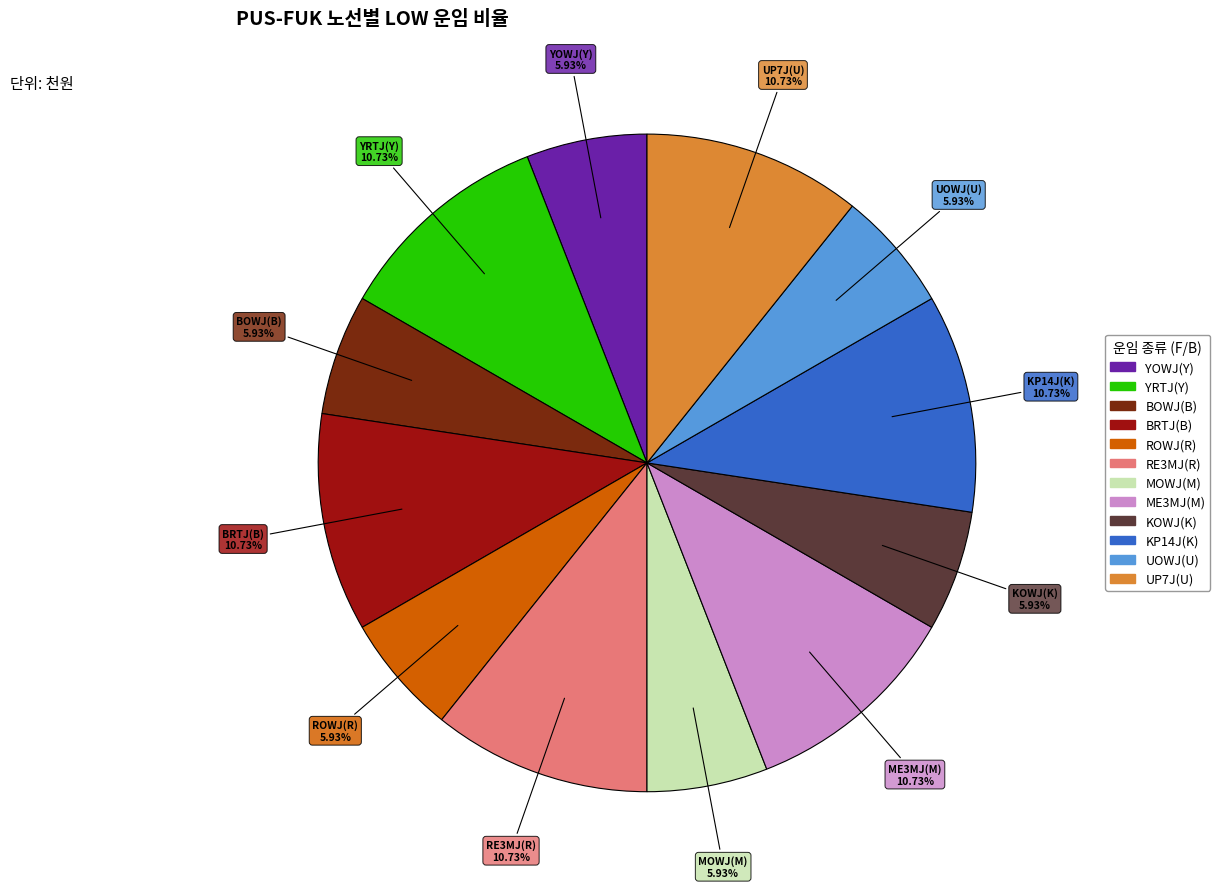

Is it true that BRTJ(B) is 18% of the pie?

False